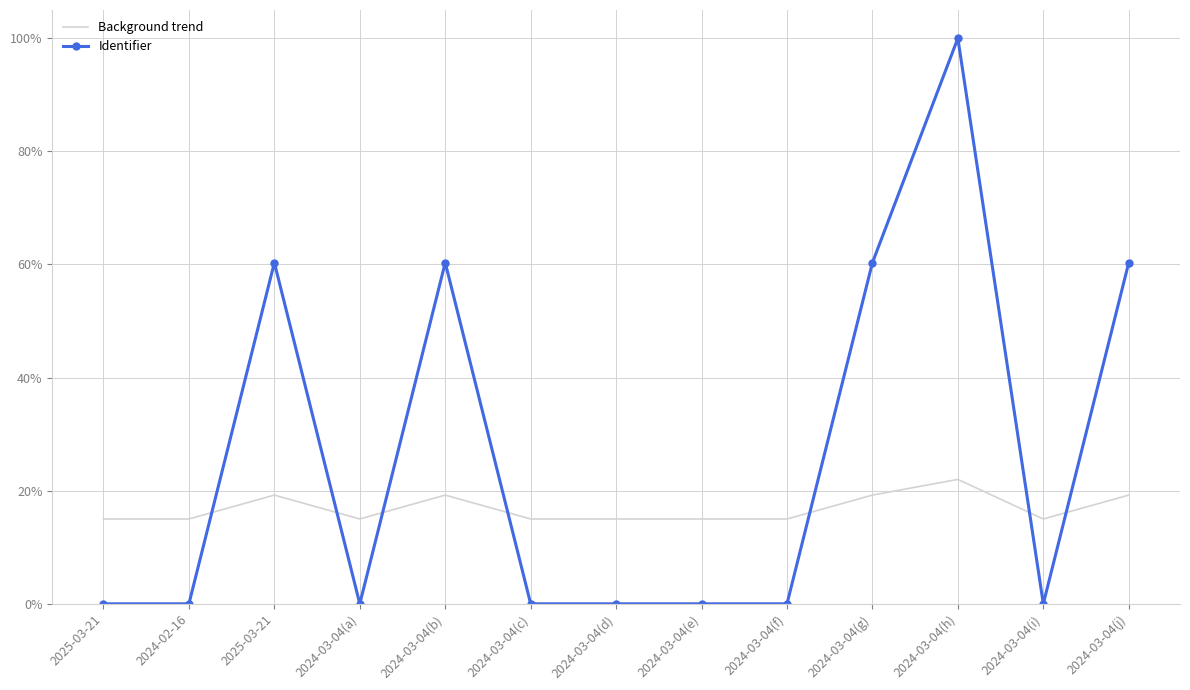

What is the difference between the highest and lowest values at 2024-03-04(g)?

0.4